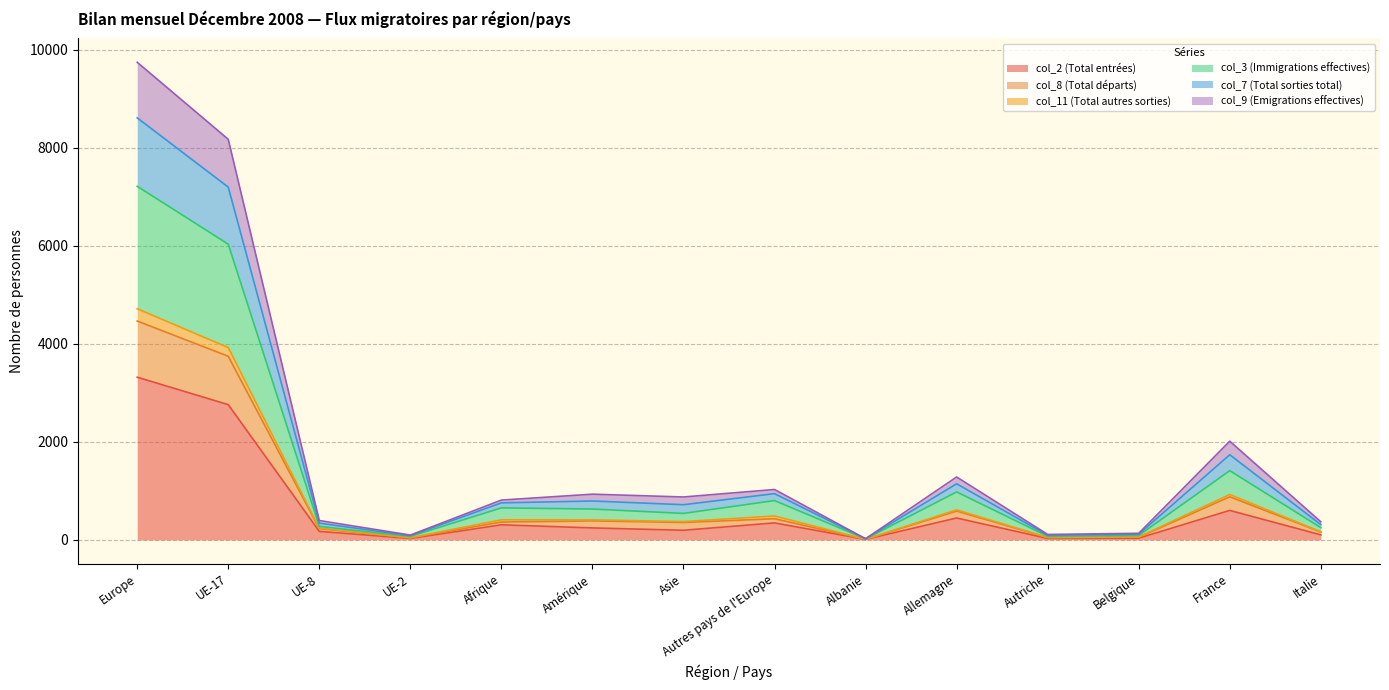

What position from the right is UE-8?

12